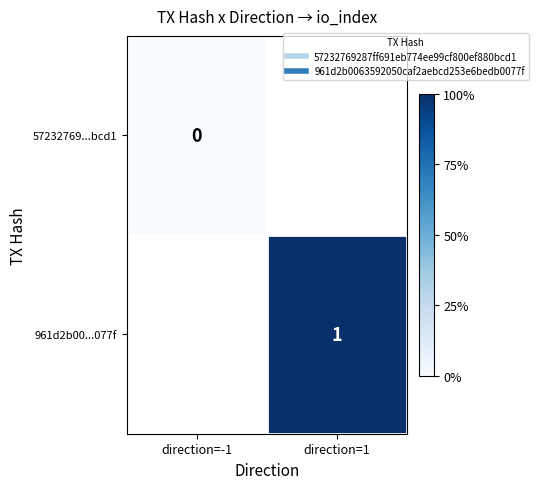

The value of 961d2b00...077f at direction=1 is 1.0. True or false?

True